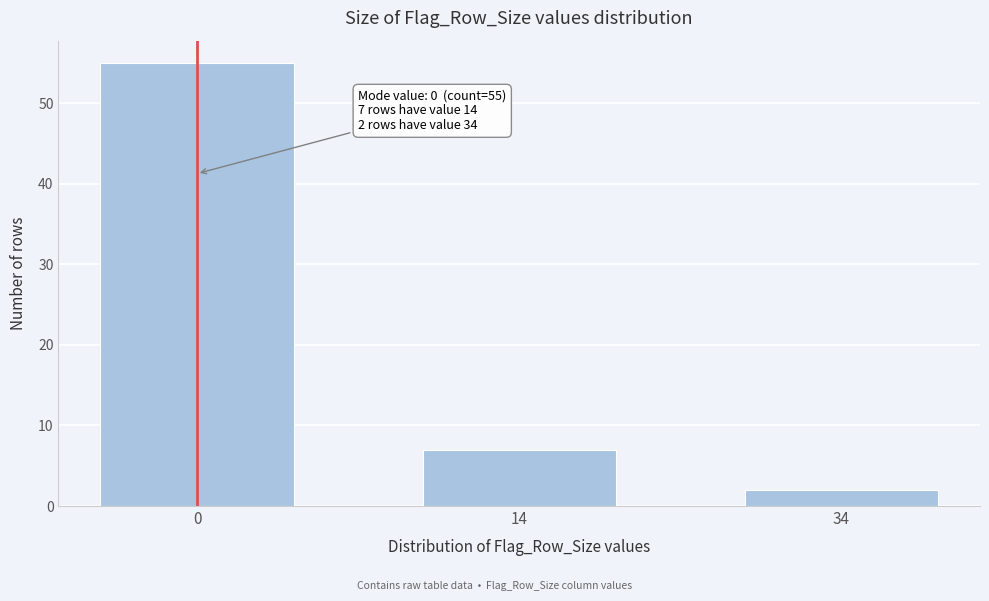

Reading left to right, list all the values displayed in this chart.

55	7	2